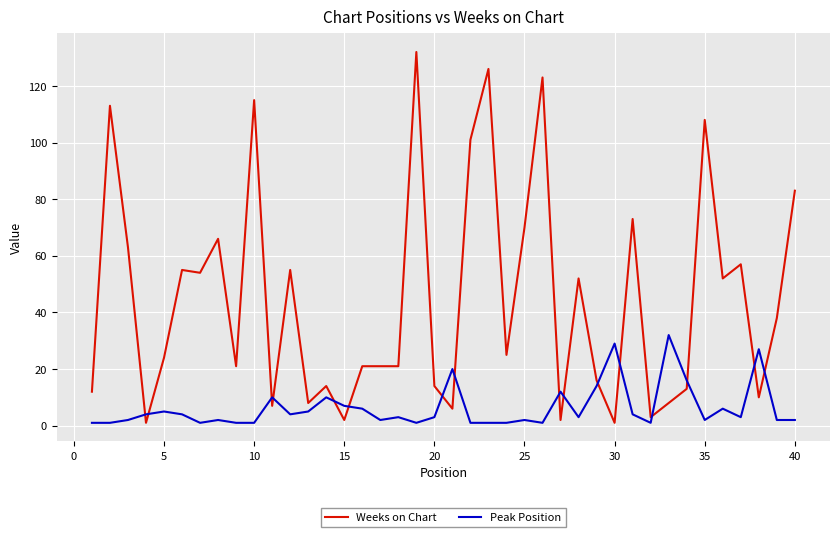

Which series has the widest spread of values?

Weeks on Chart